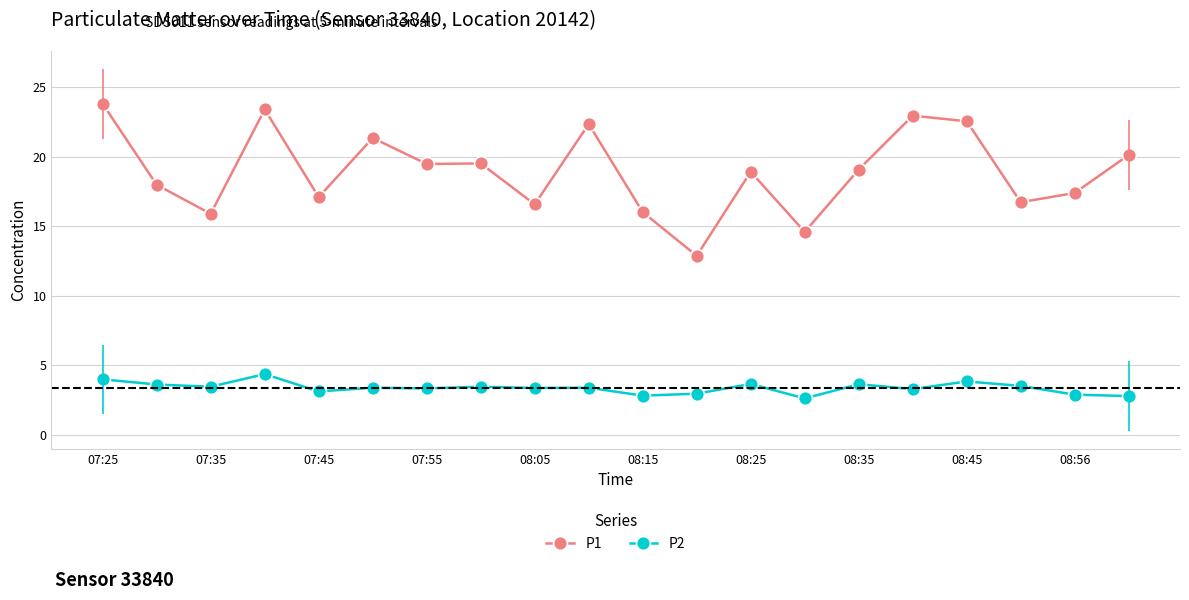

What is the difference between the second highest and second lowest values in the P2 series?

1.2